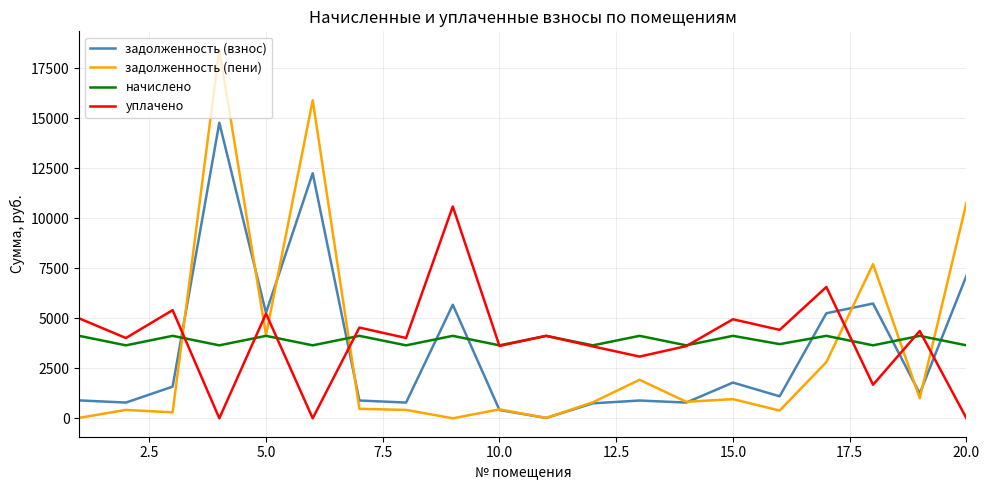

Which series has the largest range (max minus min)?

задолженность (пени)